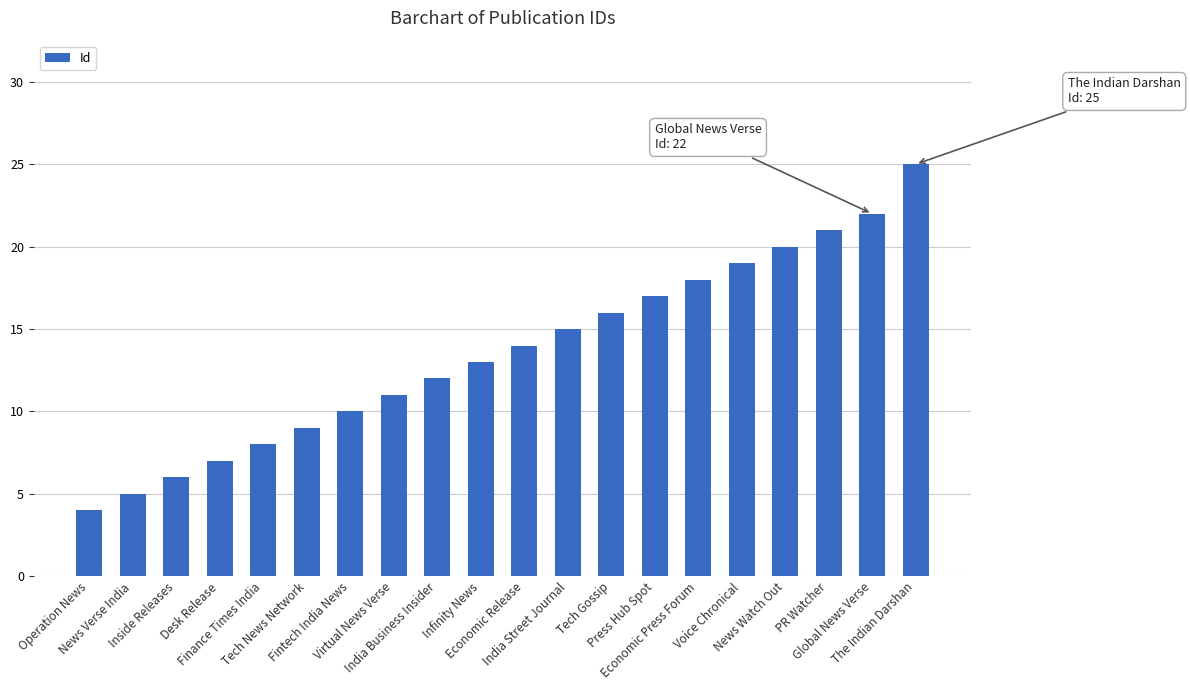

What is the value of the 19th bar from the left?

22